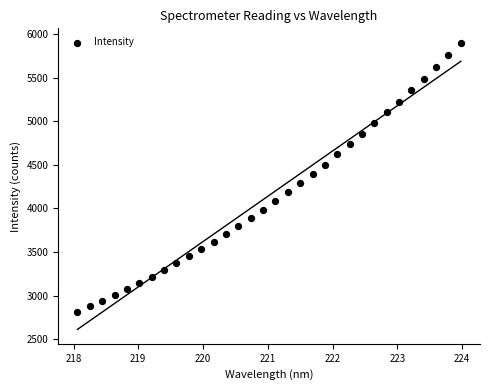

What is the range of Y values (max minus min)?

3087.0